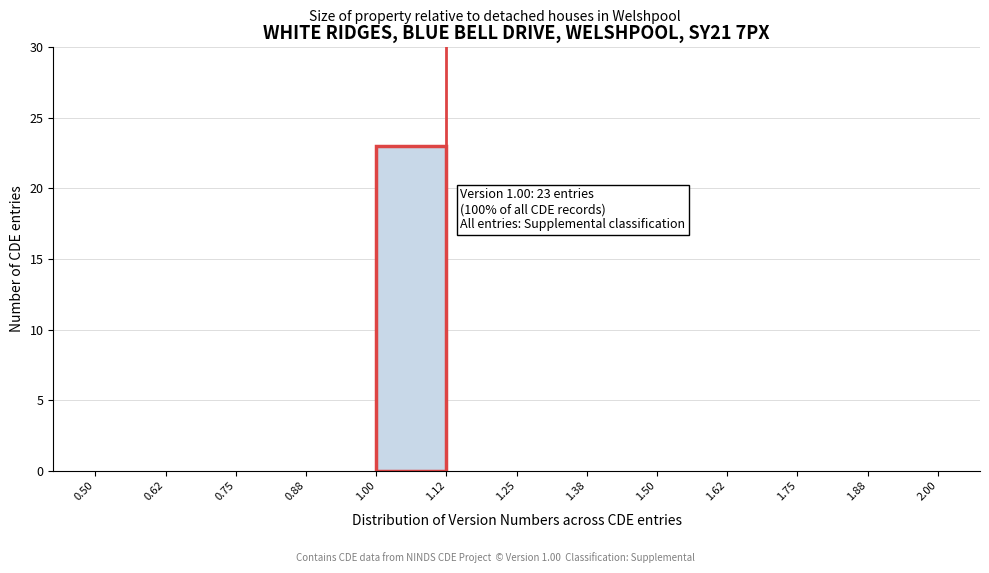

Which range on the x-axis has the tallest bar?

1.00 to 1.12